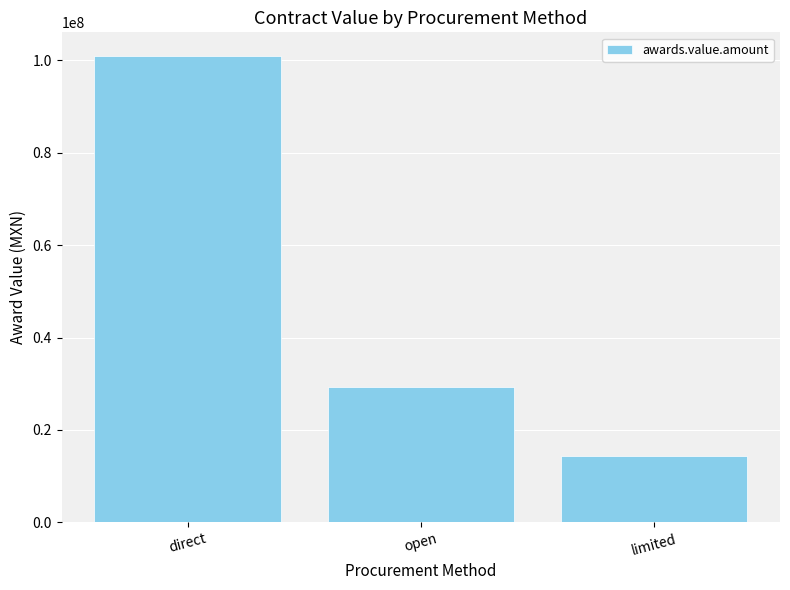

Does the chart contain any negative values?

No